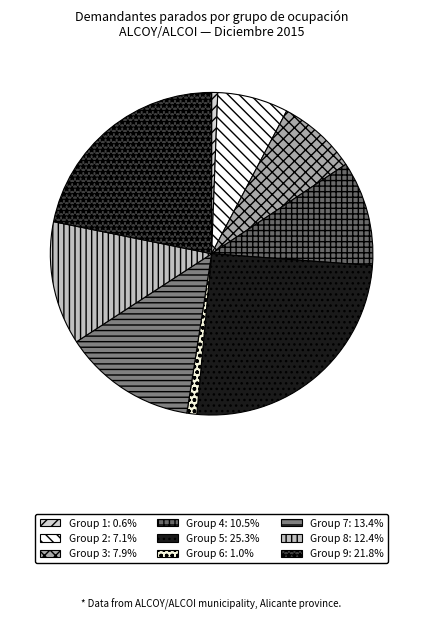

Is there any slice that represents more than half of the pie?

No